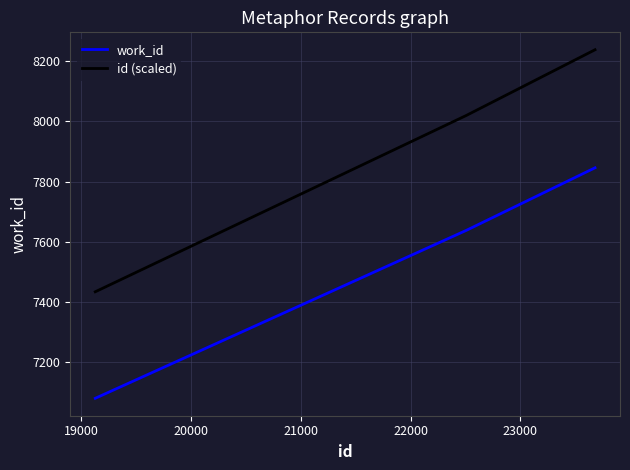

How many lines are shown in the chart?

2